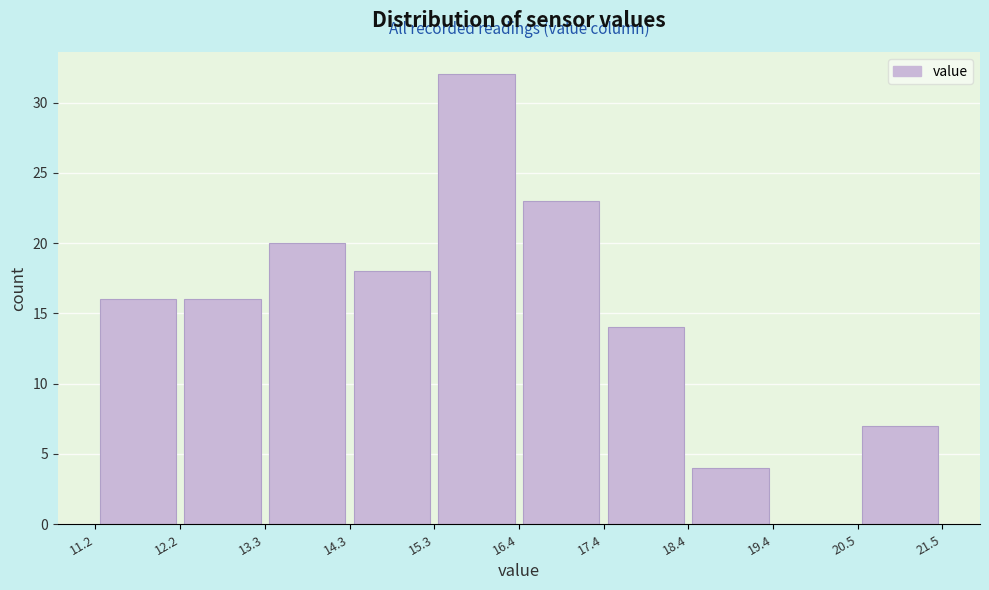

What is the height of the bar covering 13.3 to 14.3 on the x-axis? The values are not printed on the chart, so give them approximately, as read against the axis.

20